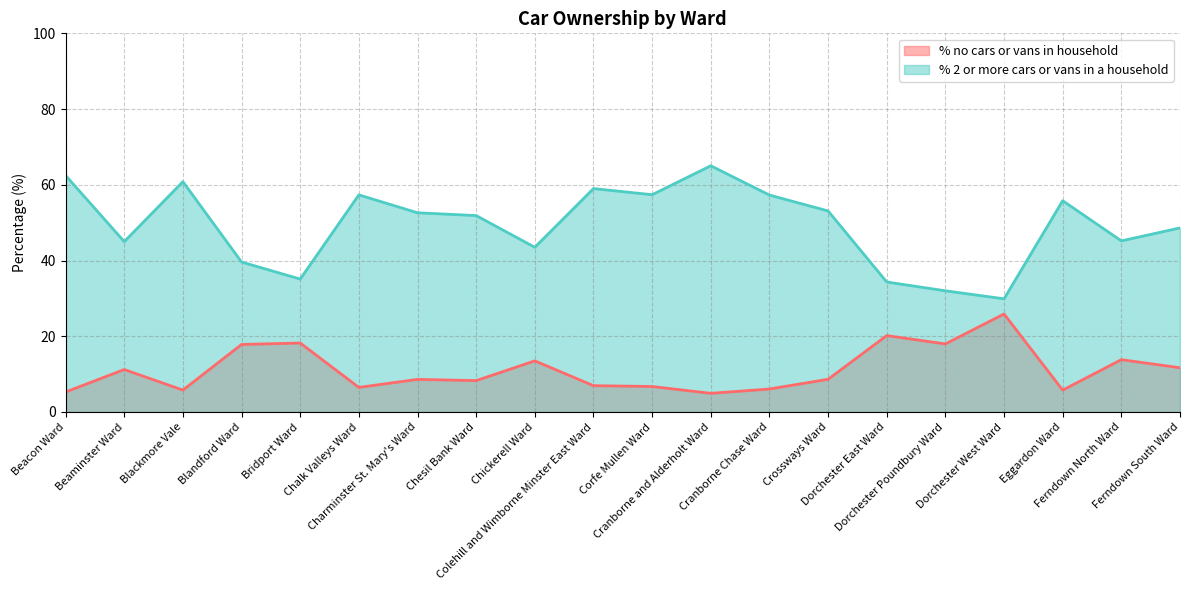

Rank the series by their average value, from highest to lowest.

% 2 or more cars or vans in a household, % no cars or vans in household